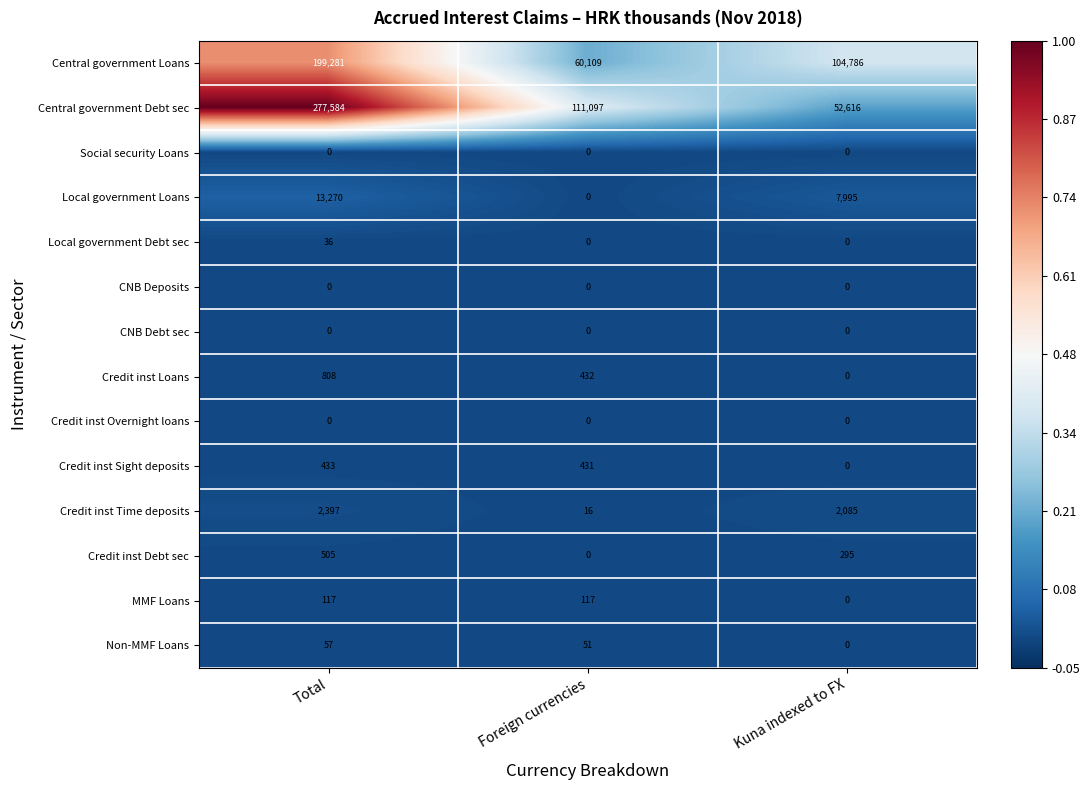

Count the number of categories in the chart.

3